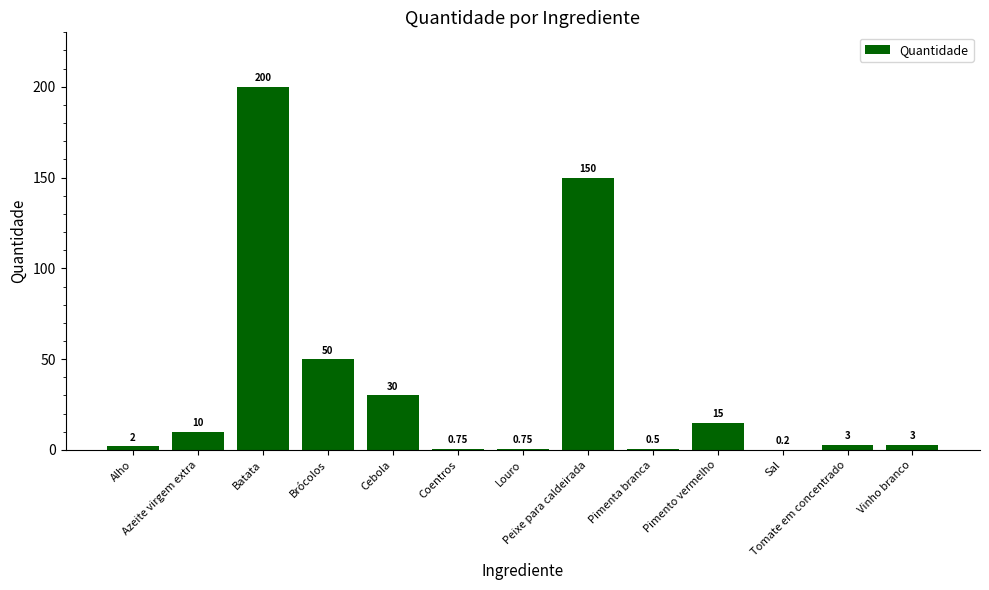

The chart shows a value of 16.0 at Azeite virgem extra. True or false?

False